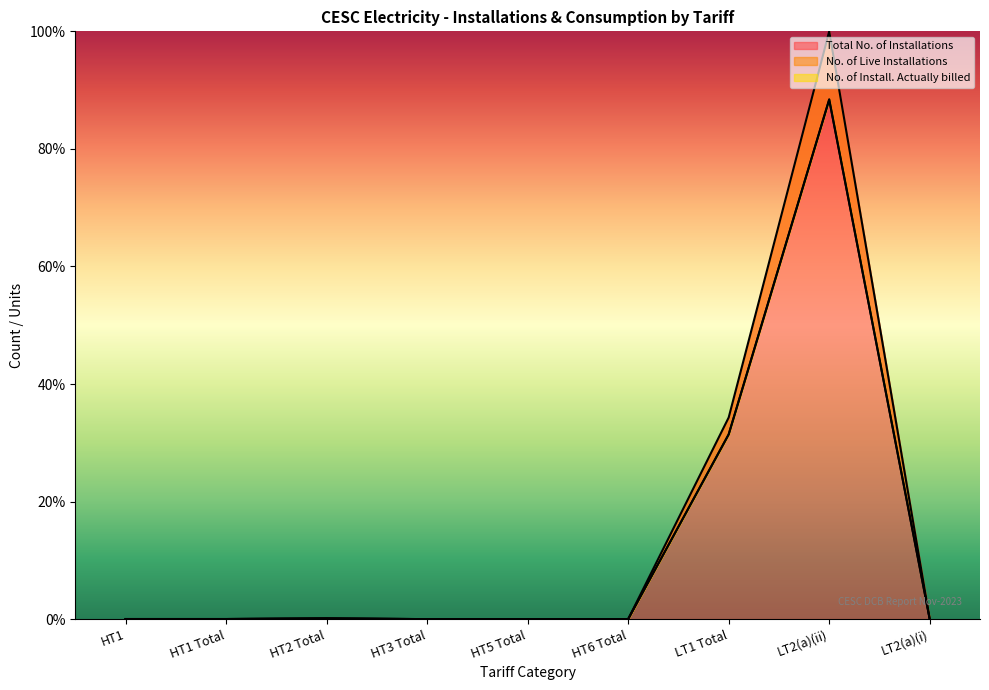

Rank the series at HT1 from highest to lowest value.

Total No. of Installations, No. of Live Installations, No. of Install. Actually billed